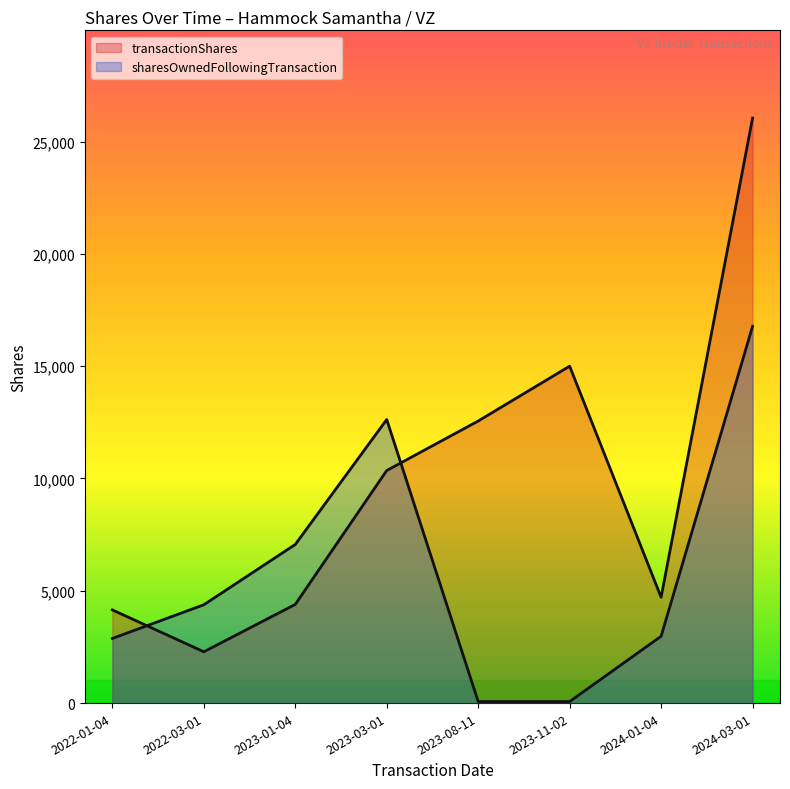

What is the difference between the maximum and minimum values in the sharesOwnedFollowingTransaction series?

16703